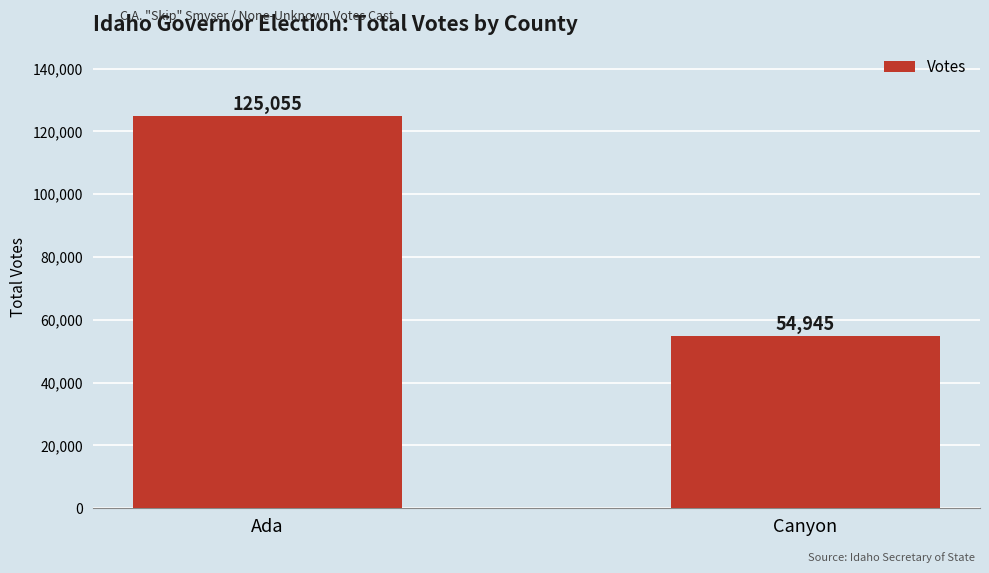

The chart shows a value of 23153 at Canyon. True or false?

False